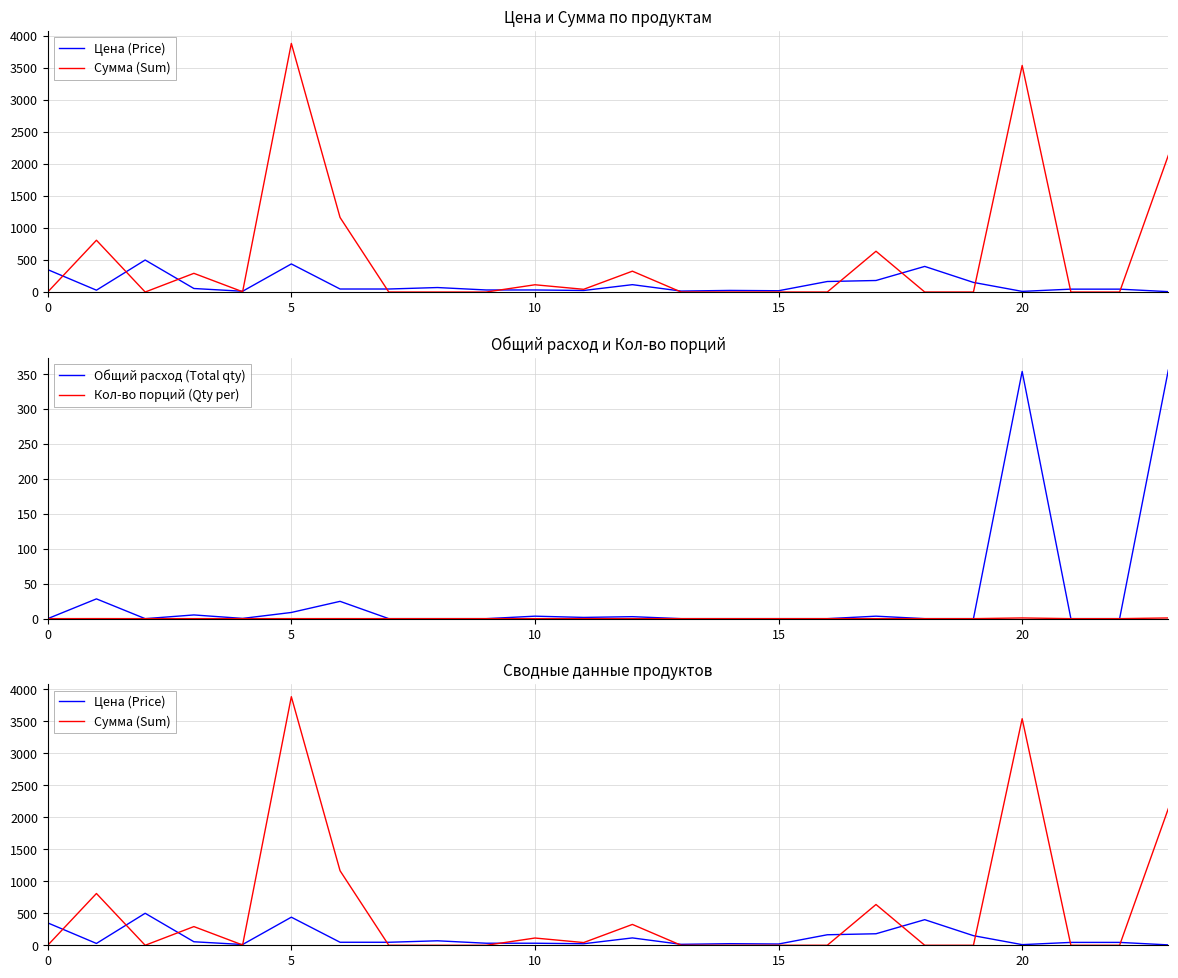

Rank the series at 18 from highest to lowest value.

Цена (Price), Сумма (Sum), Общий расход (Total qty), Кол-во порций (Qty per)